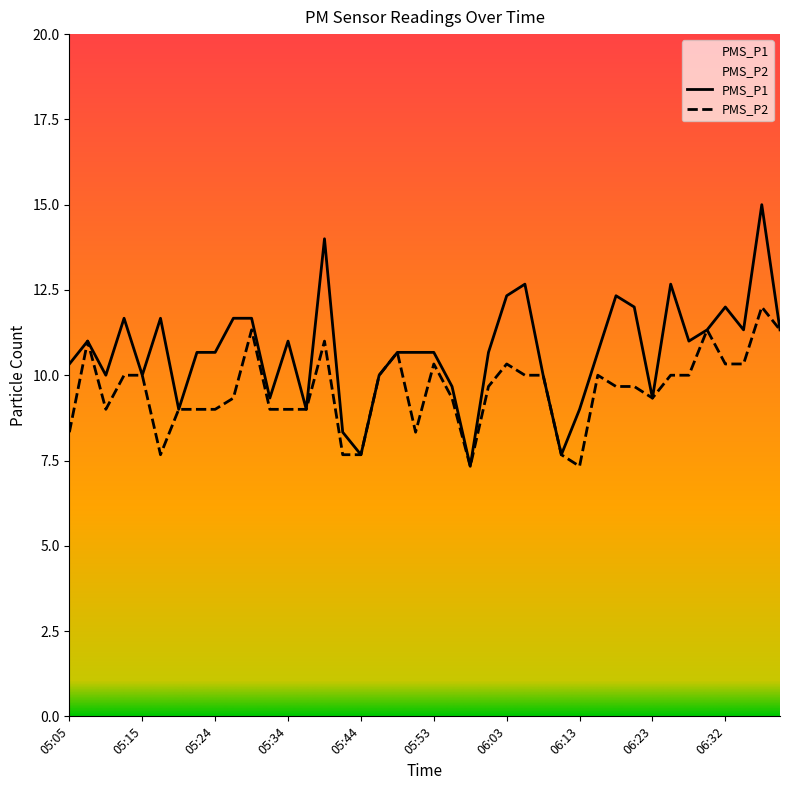

What is the total value across all series at 05:17?

19.3